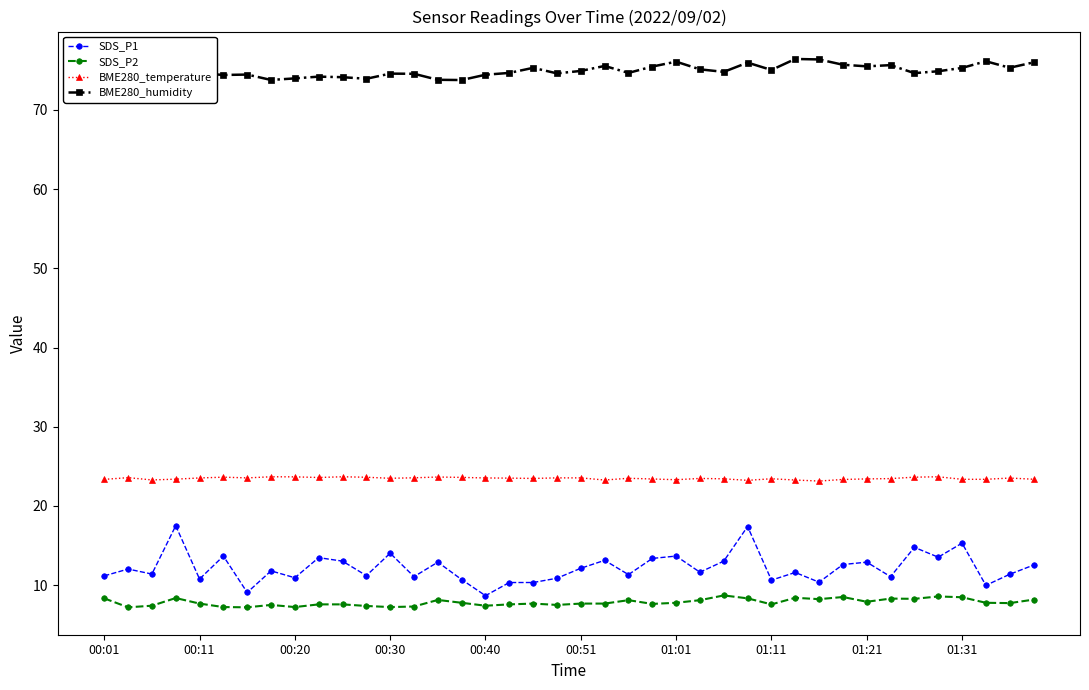

How many categories are shown in the chart?

40